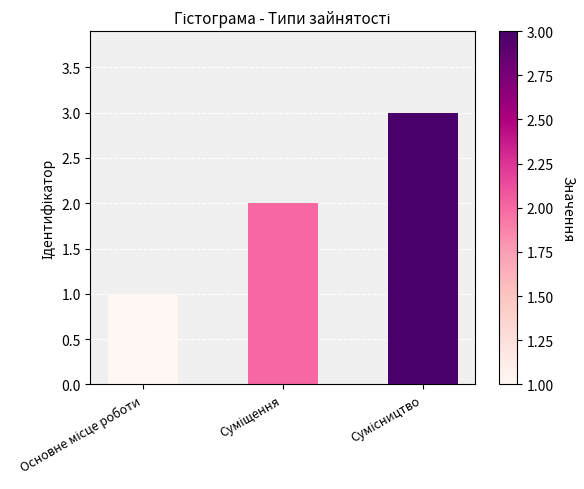

What is the value of the 3rd bar from the left?

3